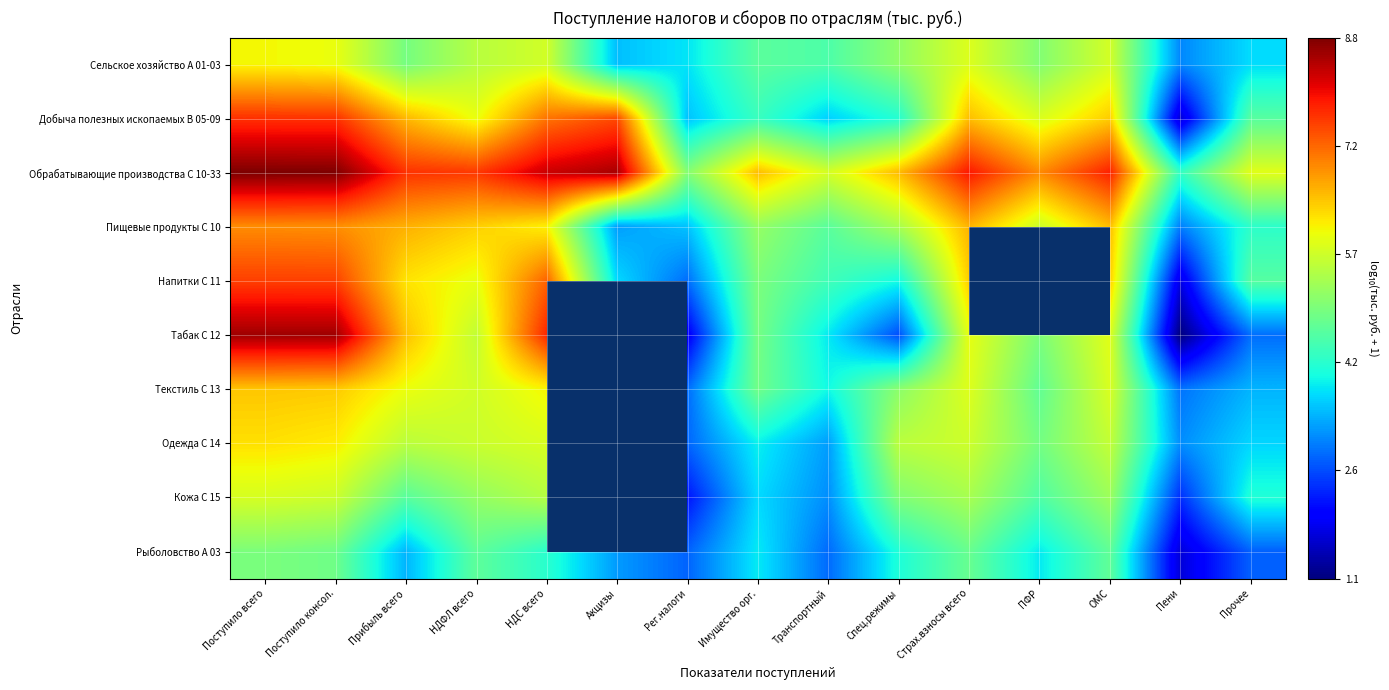

True or false: Обрабатывающие производства С 10-33 has a value of 6.5 at Имущество орг..

True